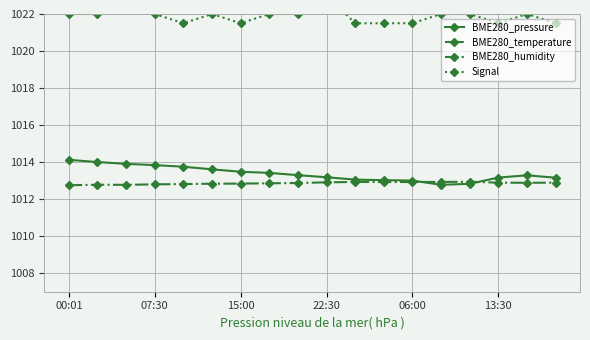

At how many categories does at least one series exceed 1096?

18